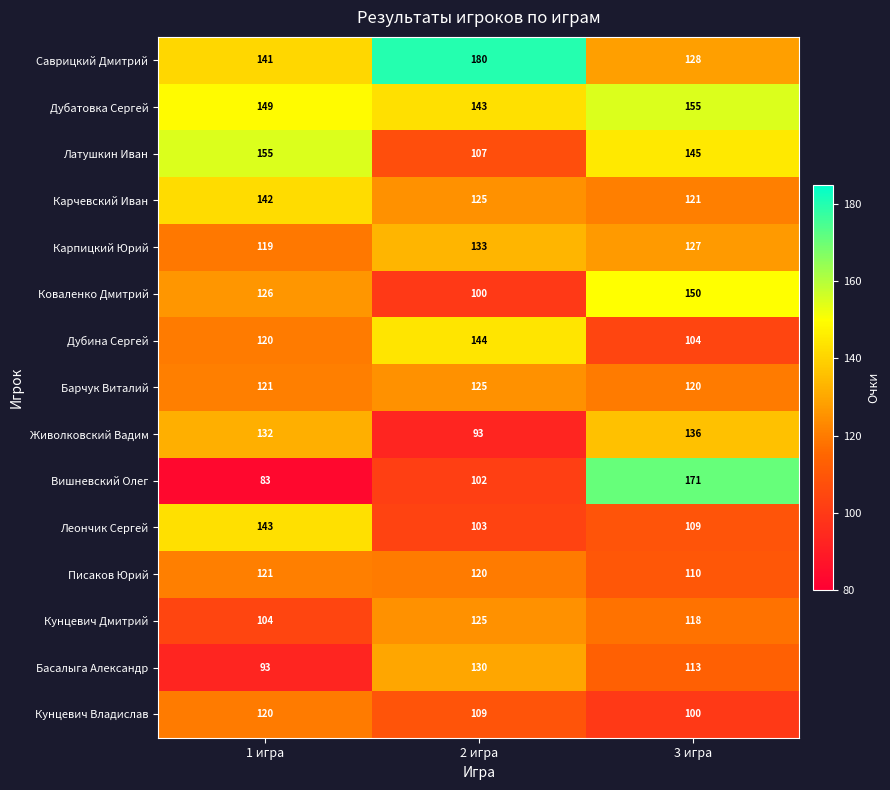

The value of Писаков Юрий at 1 игра is 121. True or false?

True